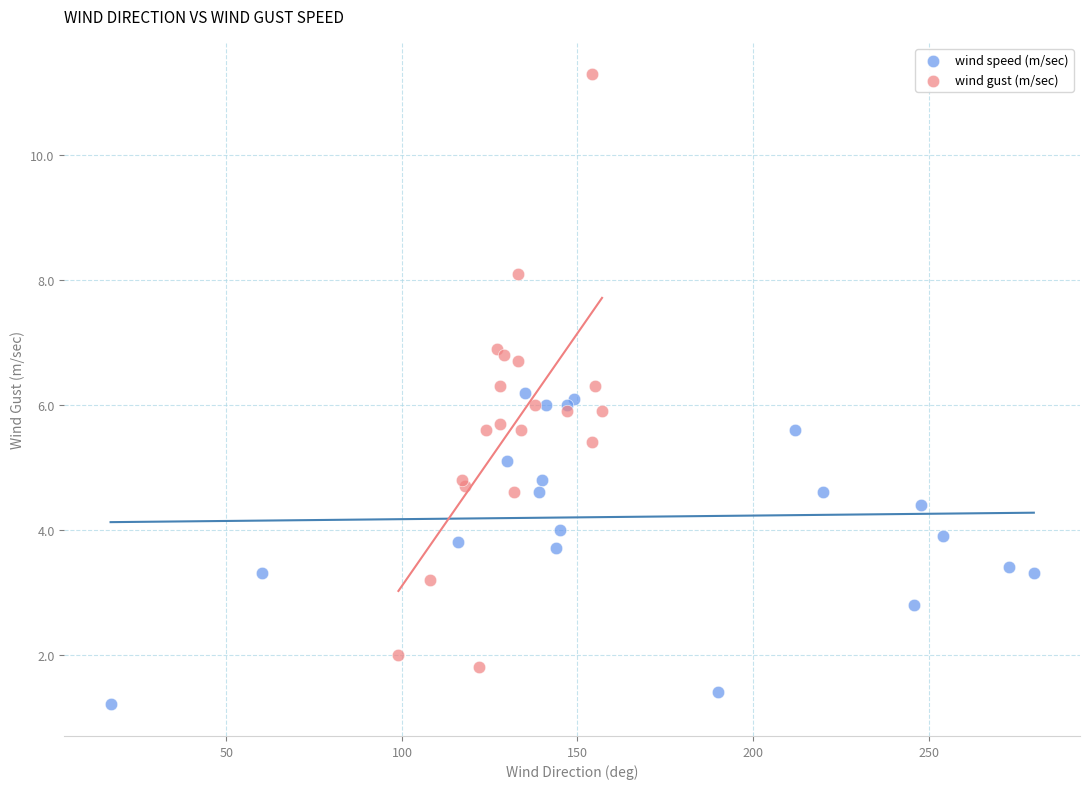

Which series has the largest Y range (max minus min)?

wind gust (m/sec)